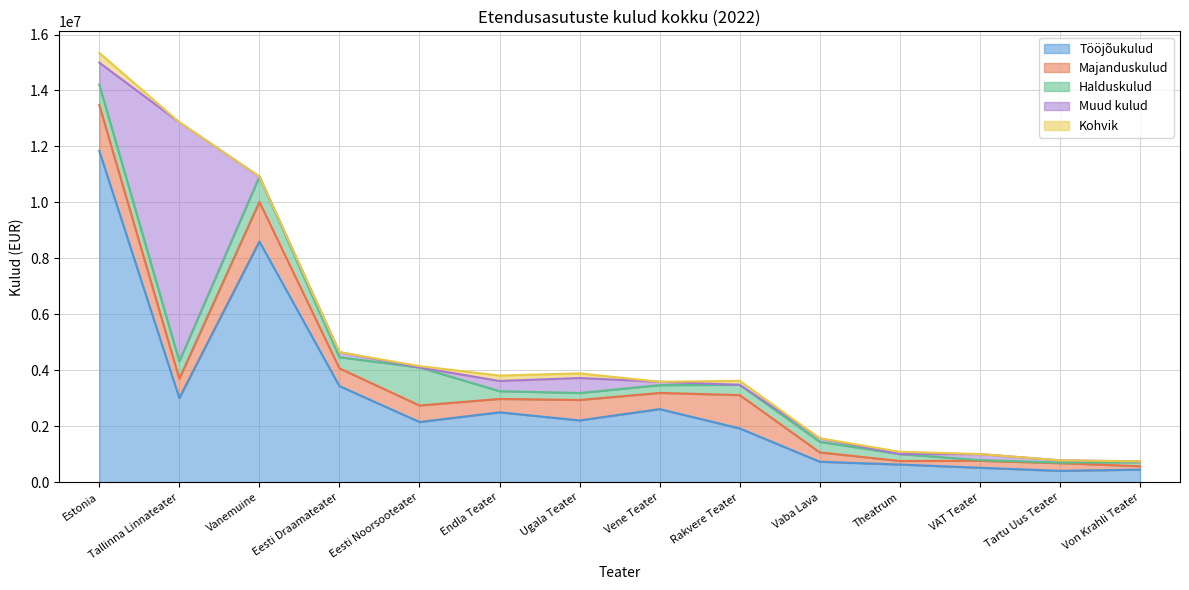

How many times do Muud kulud and Halduskulud cross each other?

5